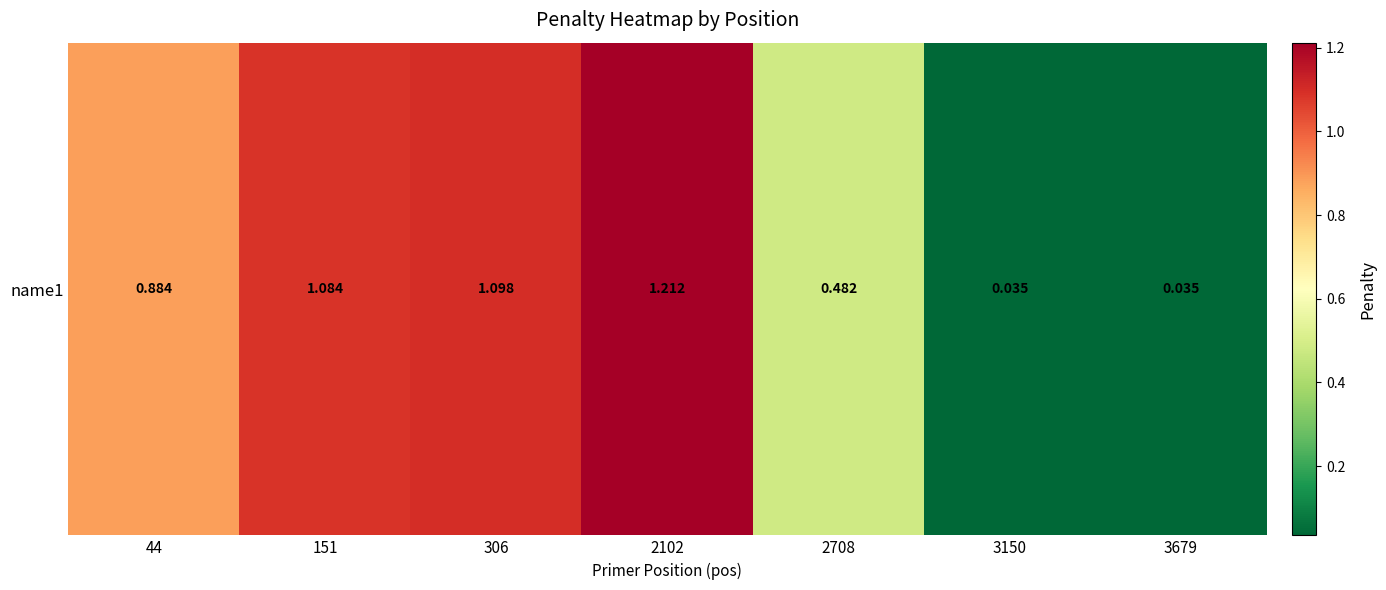

Where is the data nearest to the value 0?

3679